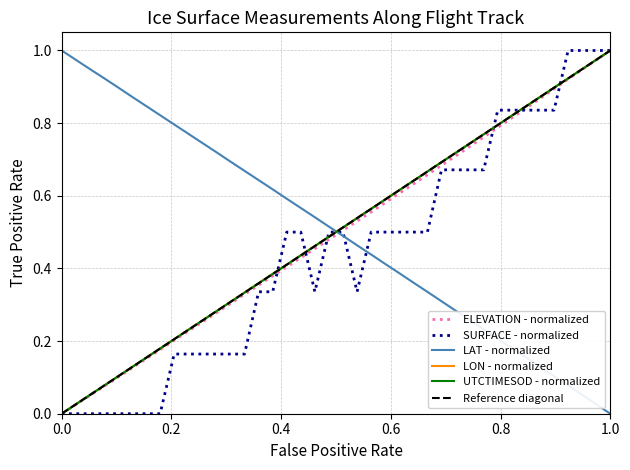

True or false: UTCTIMESOD and LON cross at least once.

False